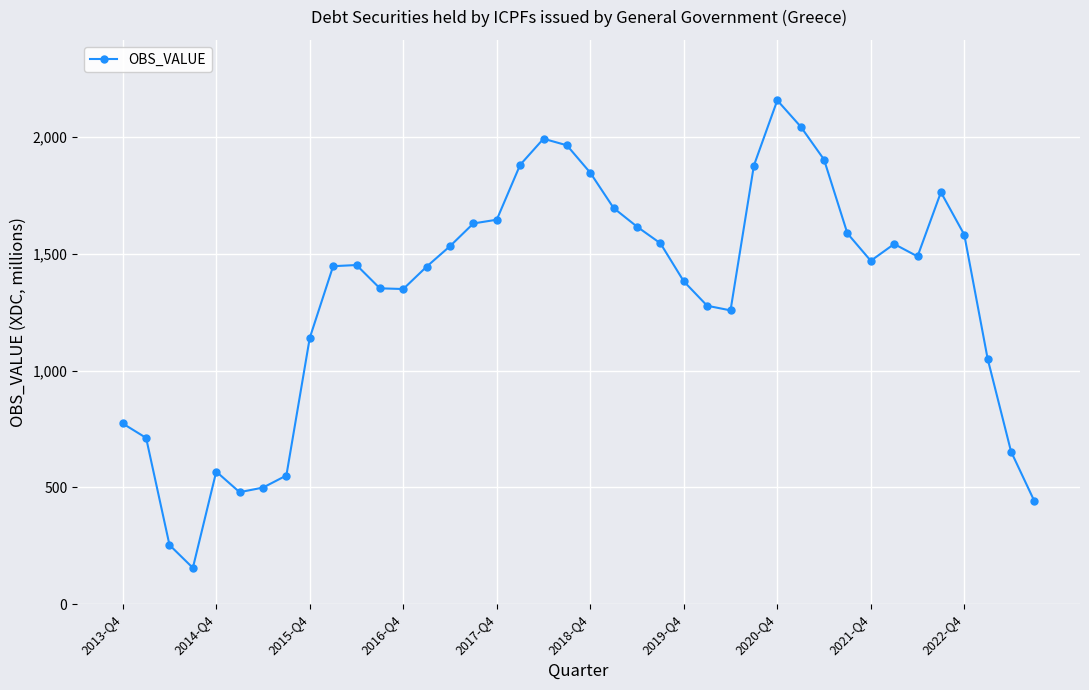

What is the difference between the second highest and minimum values?

1889.2